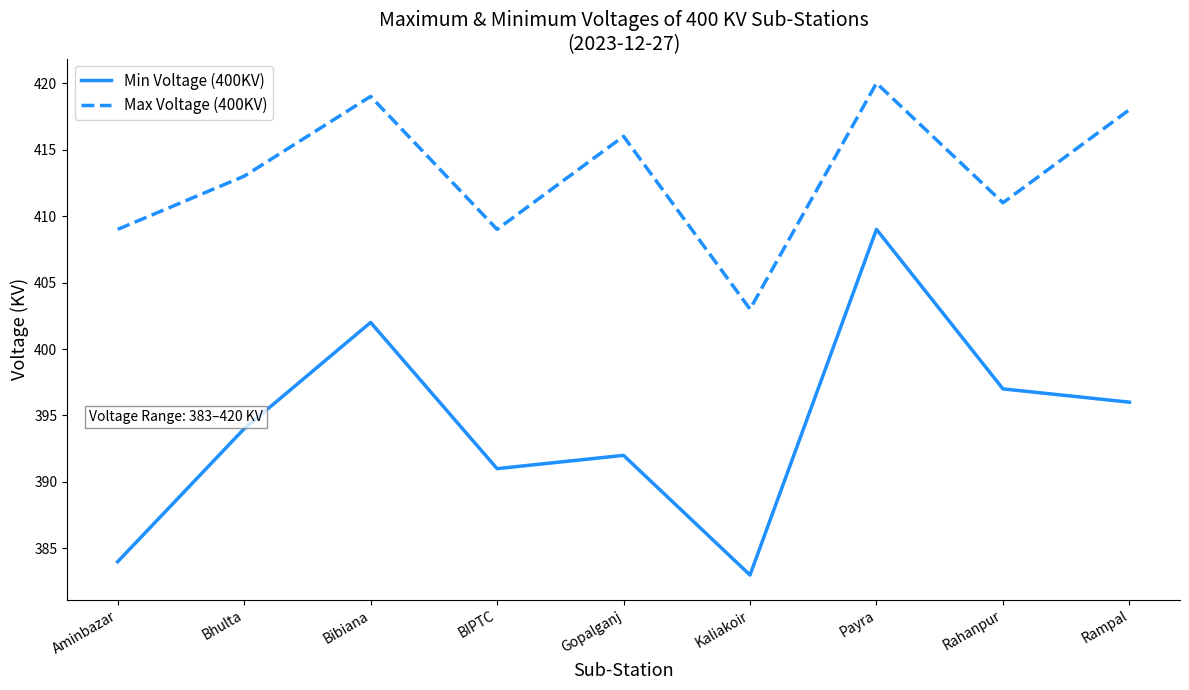

What is the difference between the second highest and second lowest values in the Min Voltage (400KV) series?

18